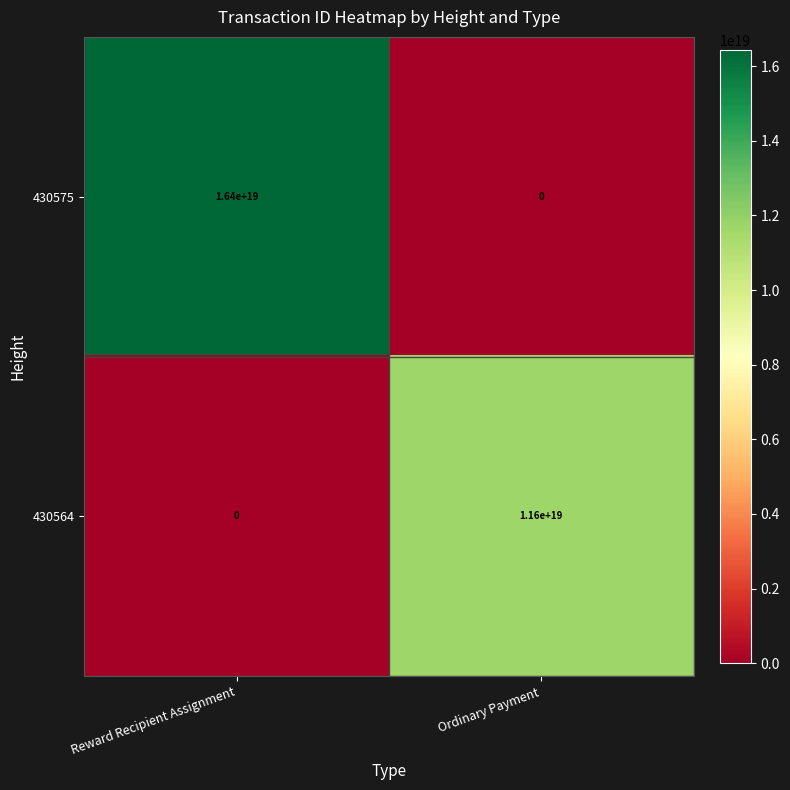

How many series are shown in this chart?

2